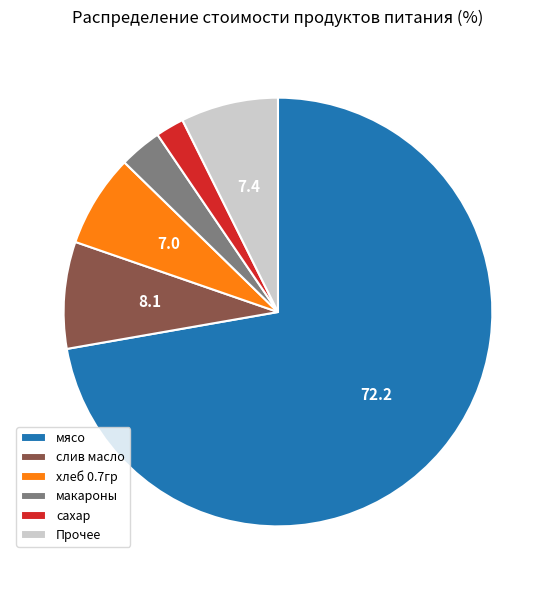

Which category has the smallest portion of the pie?

сахар